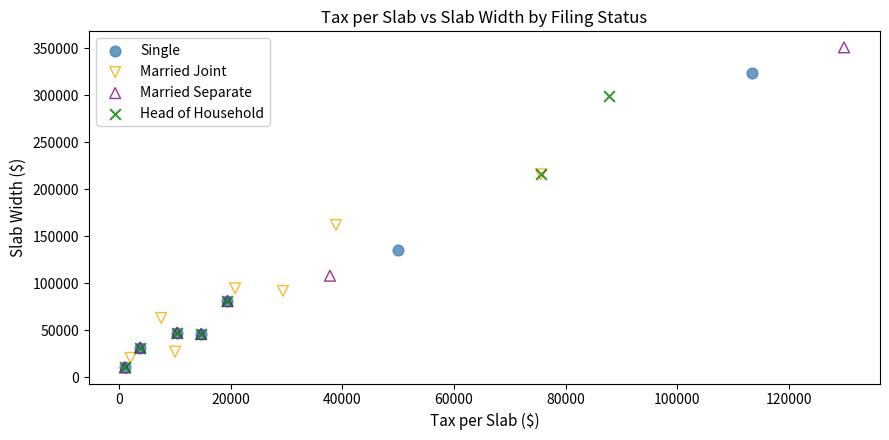

Which series has the widest spread of Y values?

Married Separate